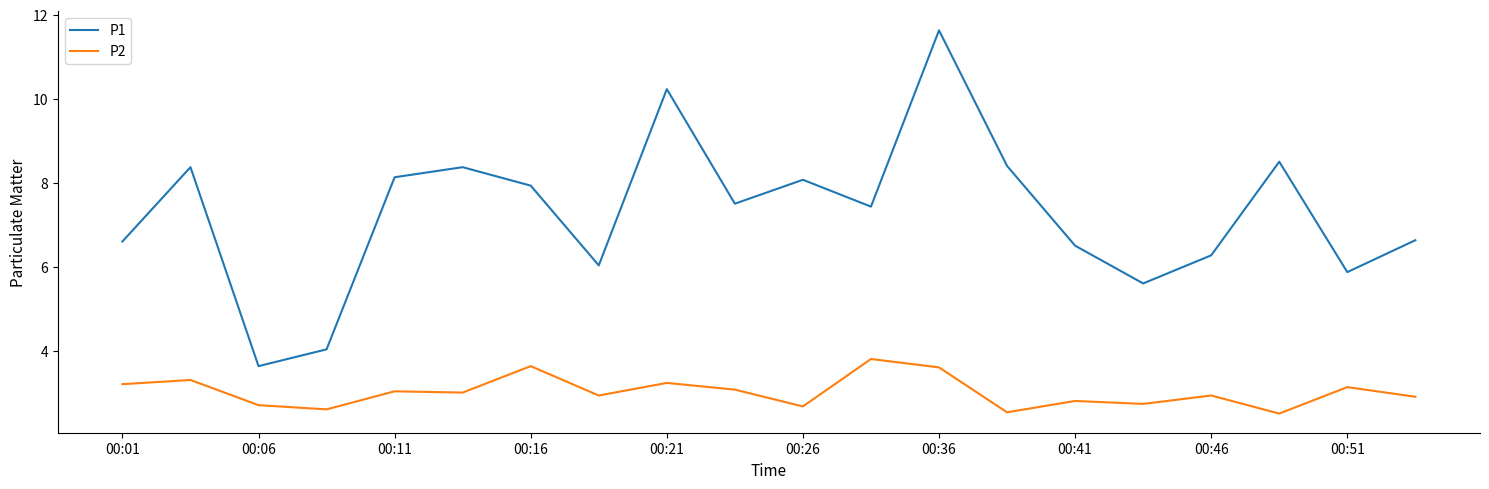

List the series in order of their peak value, lowest first.

P2, P1